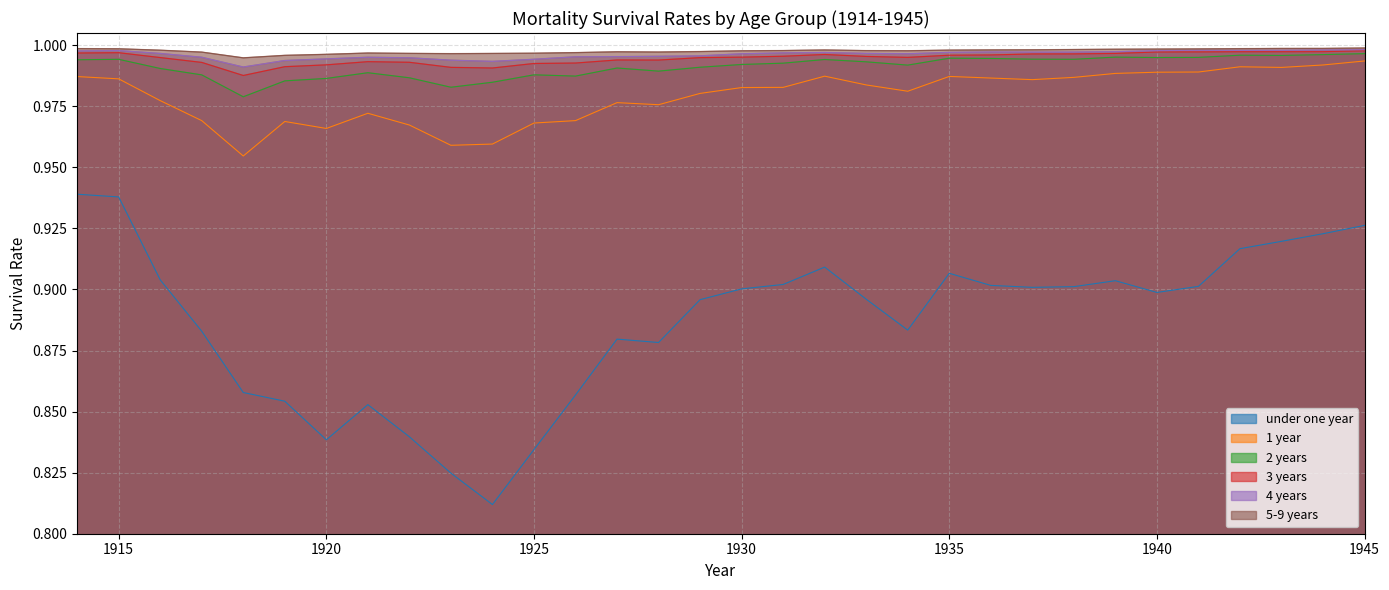

What is the value of the 1 year point at the 19th from the left?

1.0